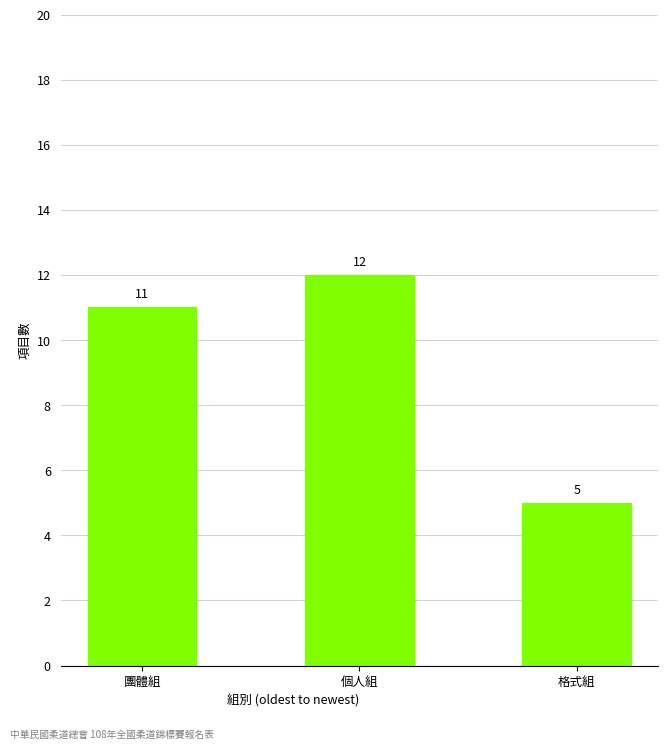

What value does the data have at 團體組?

11